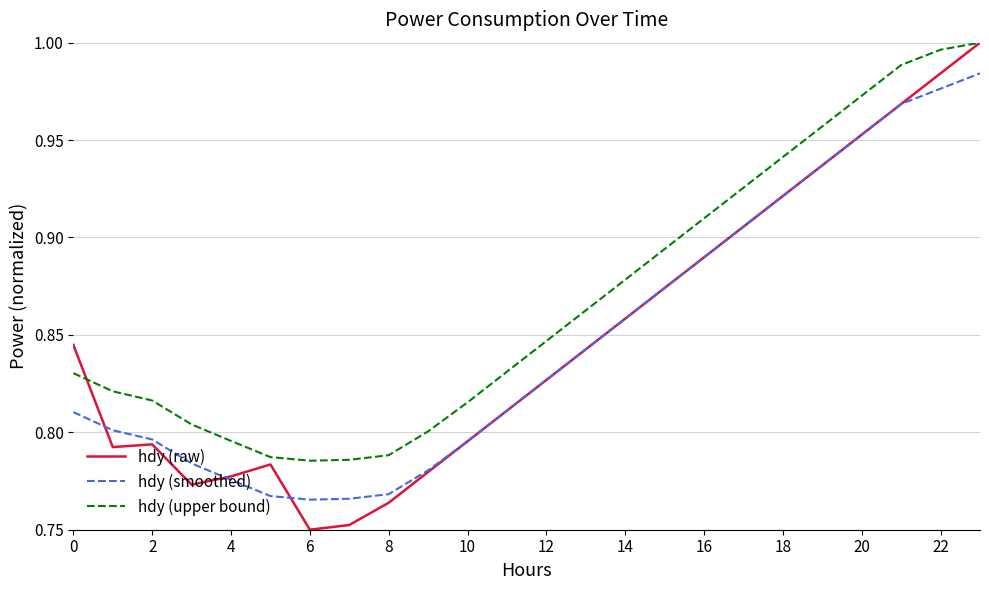

Which series has the widest spread of values?

hdy (raw)